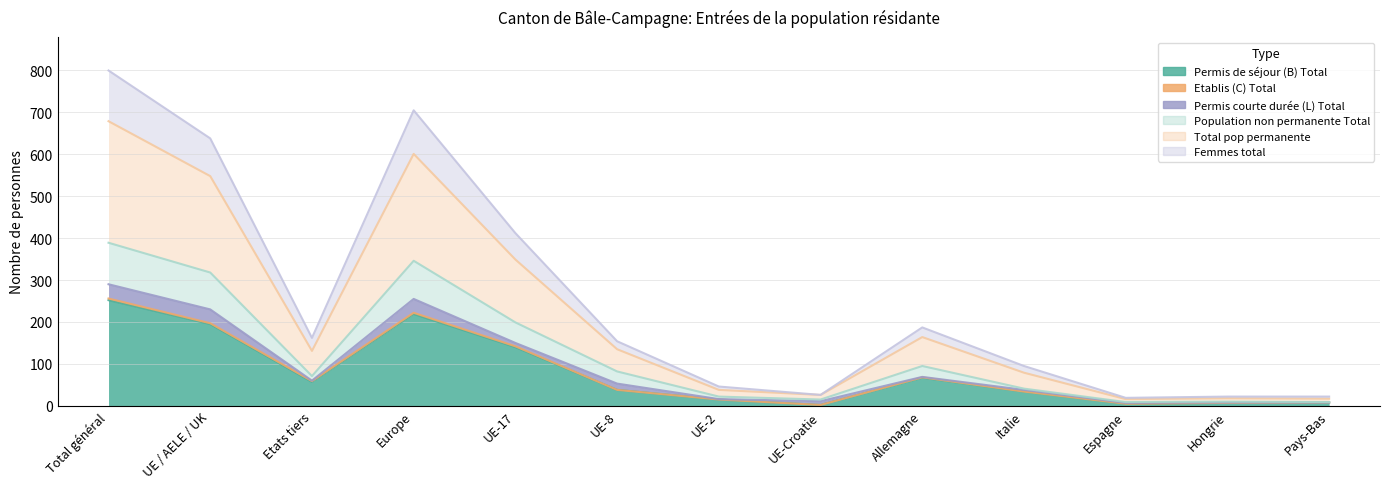

What is the difference between the second highest and second lowest values in the Permis de séjour (B) Total series?

214